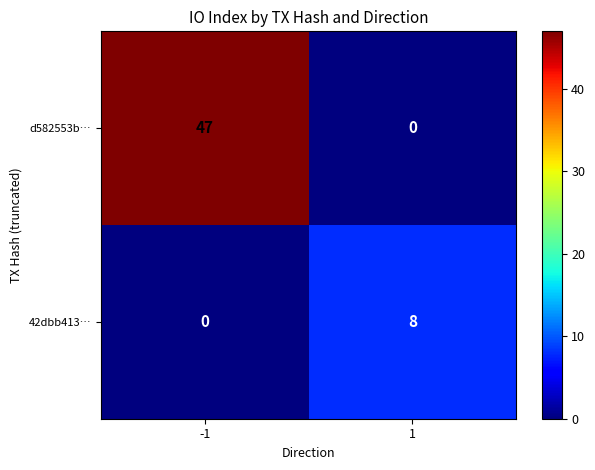

What is the sum of all 42dbb413… values?

8